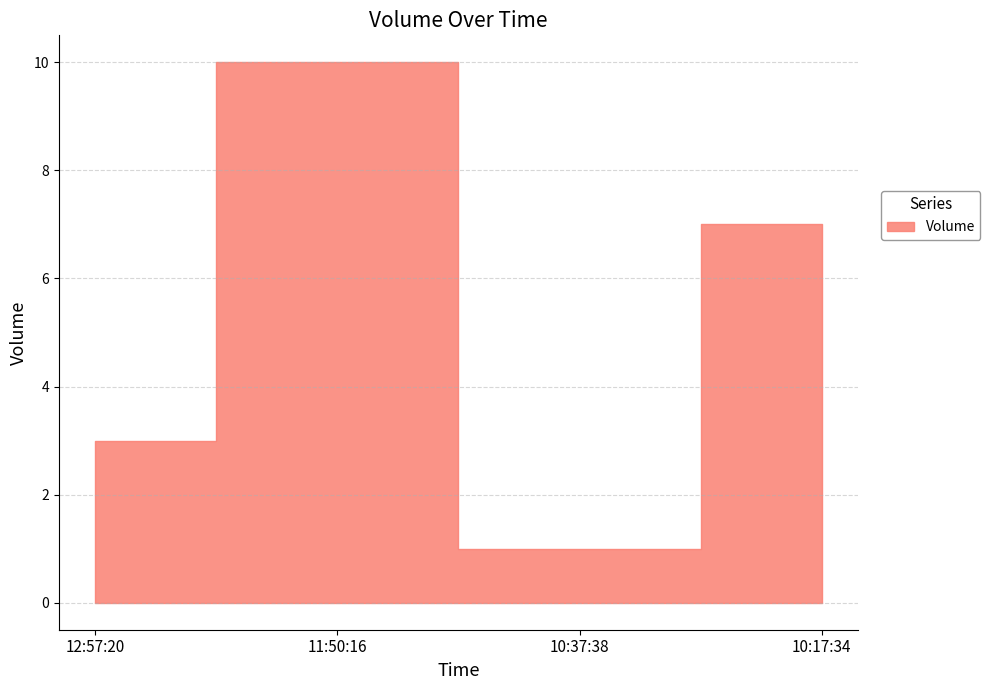

What is the difference between the second highest and minimum values?

6